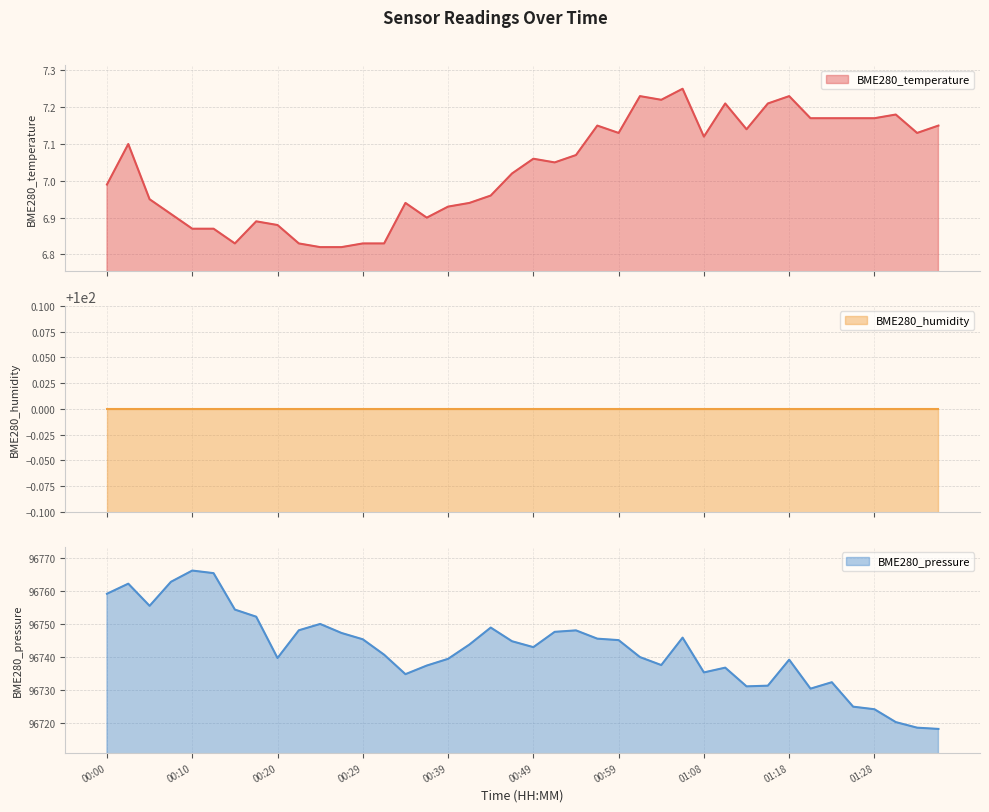

How many values in the BME280_pressure series exceed 96743?

20